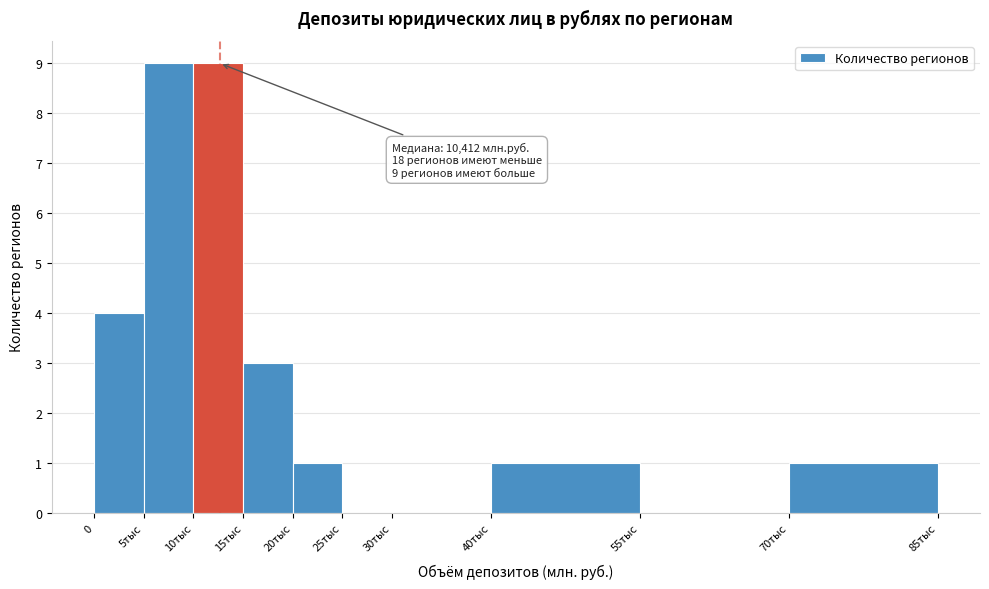

Reading left to right, transcribe all the data shown in this chart.

0=4	5тыс=9	10тыс=9	15тыс=3	20тыс=1	25тыс=0	30тыс=0	40тыс=1	55тыс=0	70тыс=1